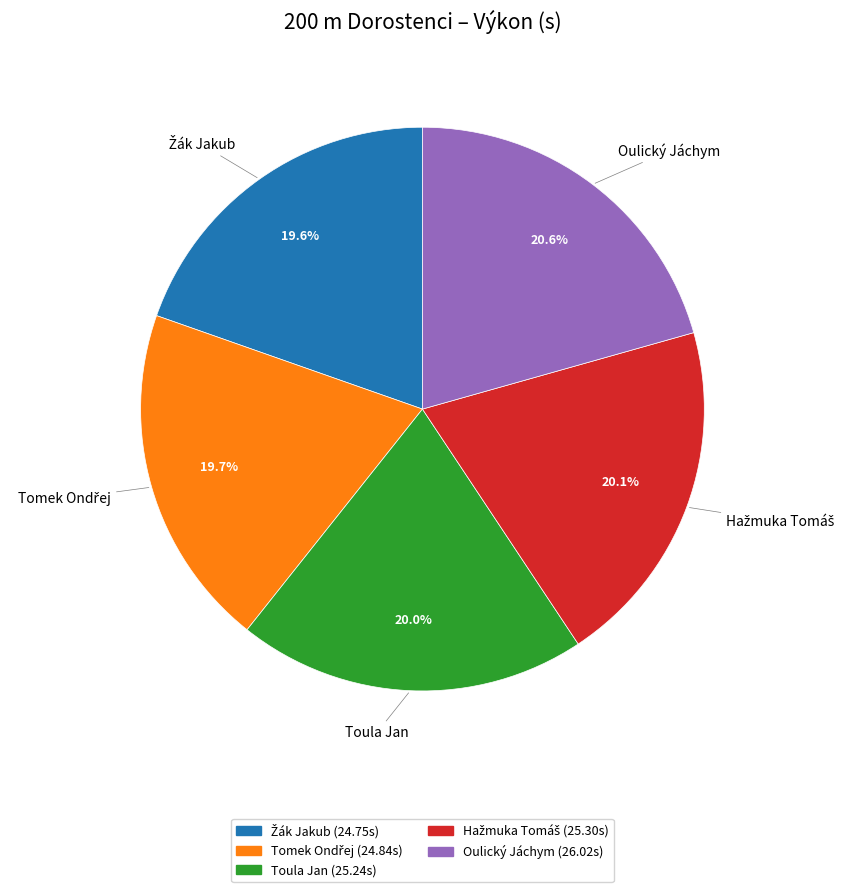

To the nearest percent, what is the combined percentage of Oulický Jáchym and Toula Jan?

41%